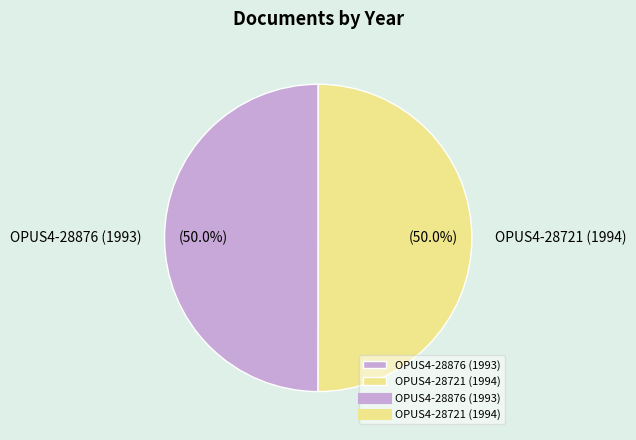

Approximately how many times larger is the value at OPUS4-28876 (1993) compared to OPUS4-28721 (1994)?

1.0